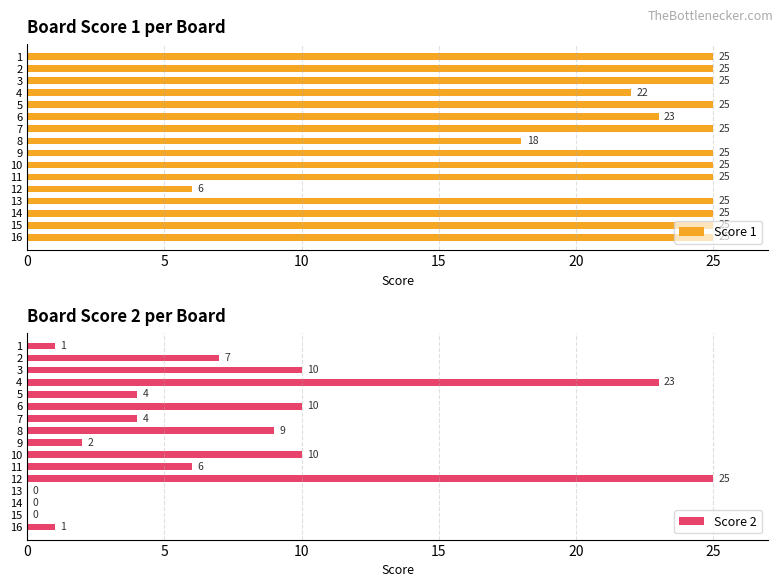

What is the value of the Score 2 bar at the 12th from the left?

25